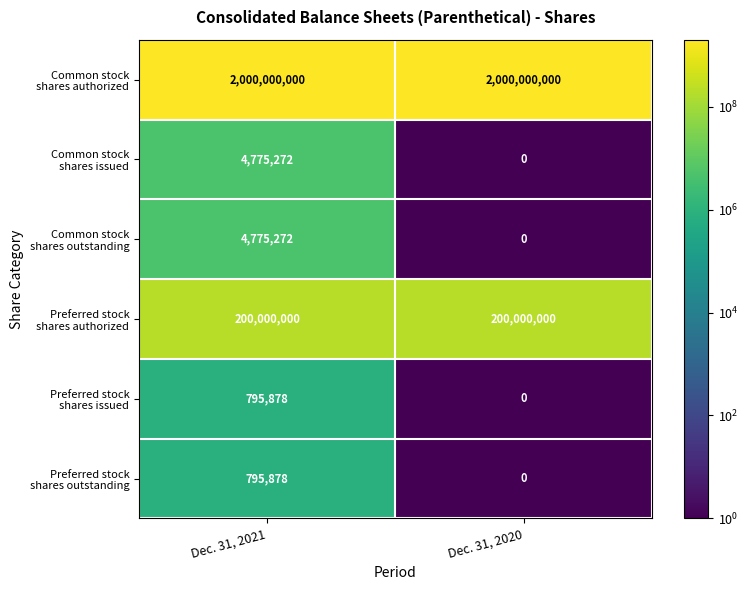

How many series are shown in this chart?

6